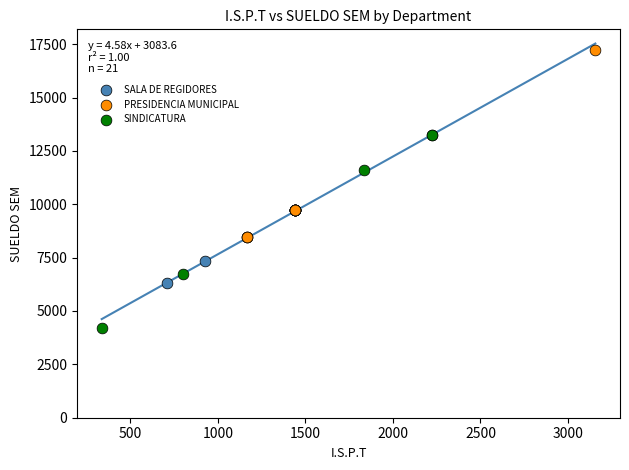

Which series contains the highest Y value?

PRESIDENCIA MUNICIPAL